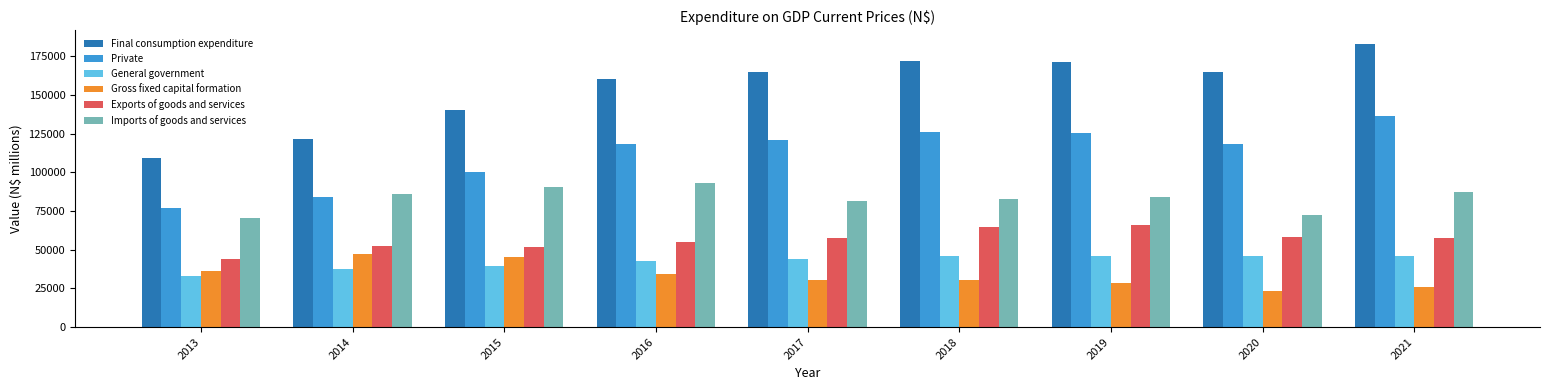

What value does the Gross fixed capital formation series have at 2019?

28542.3